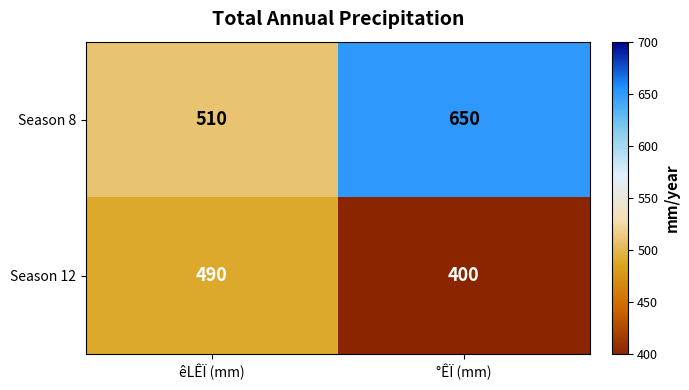

What is the greatest value displayed?

650